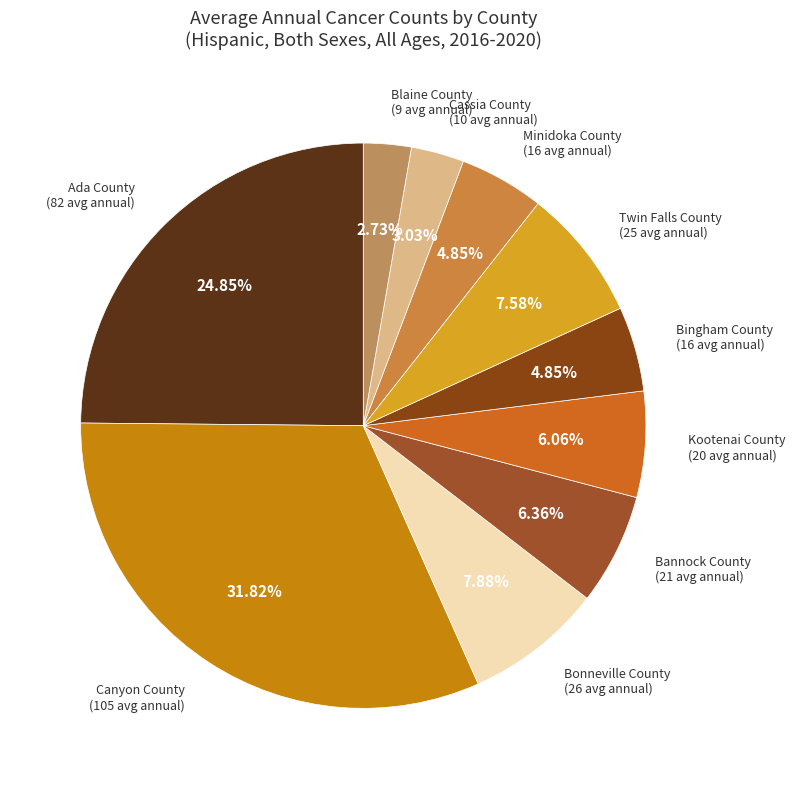

Is there any slice that represents more than half of the pie?

No